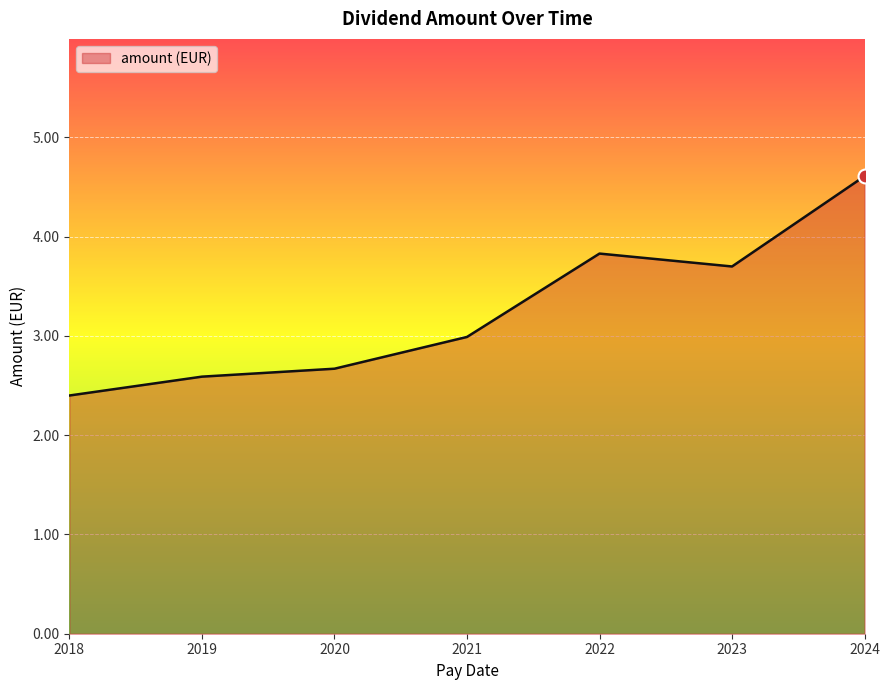

What value does the data have at 2021?

3.0